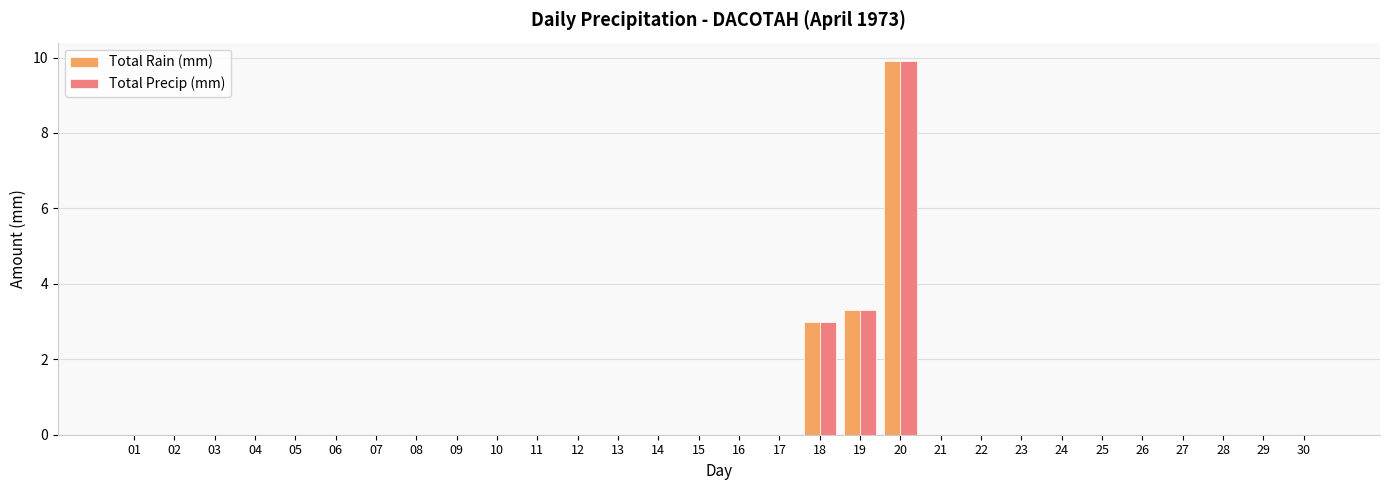

At which category is the sum across all series the highest?

20